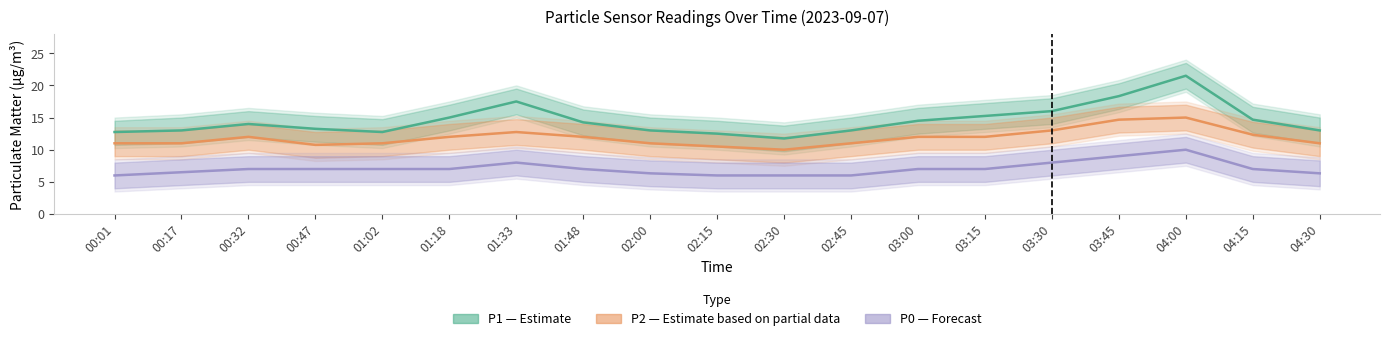

What is the label of the 12th point from the right?

01:48